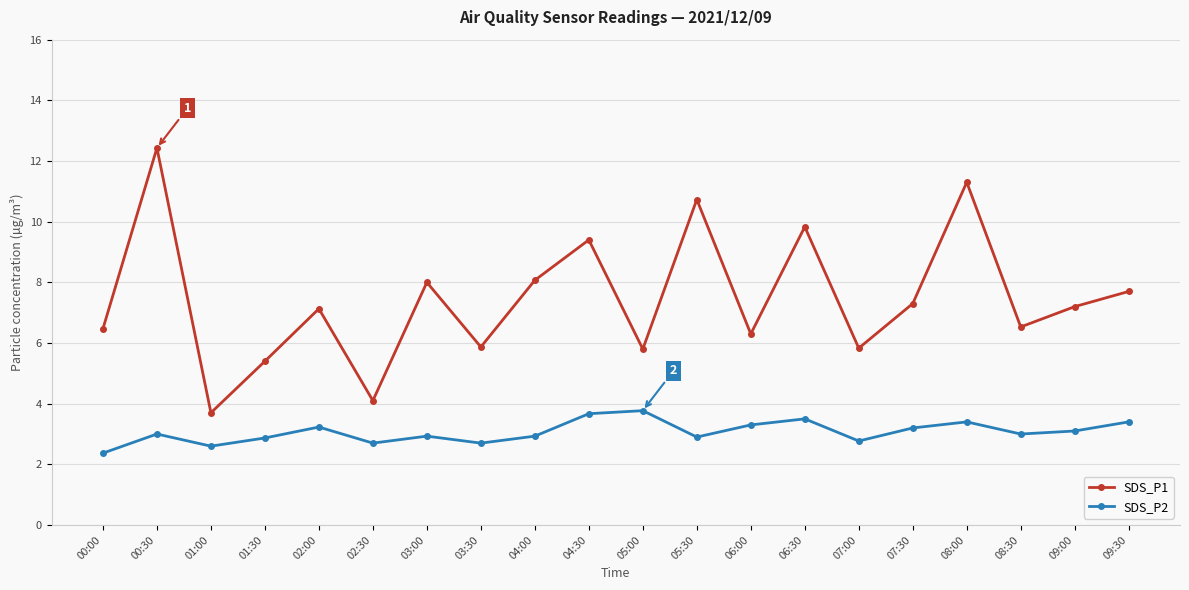

What is the difference between the SDS_P2 values at 08:30 and 05:30?

0.1